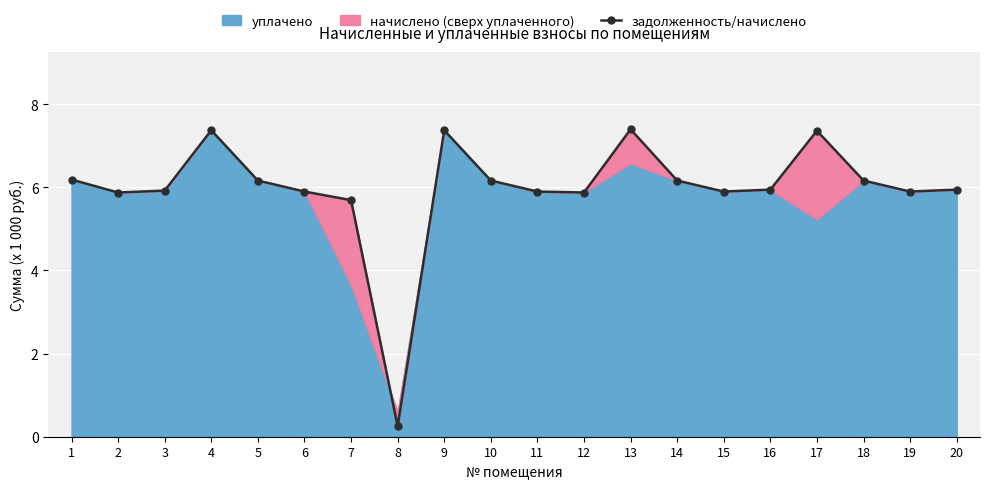

What is the value of the 15th point from the left?

5.9